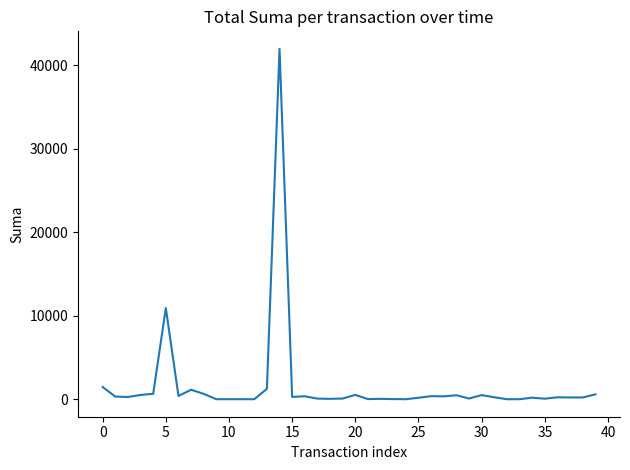

What is the maximum value shown in the chart?

41980.0